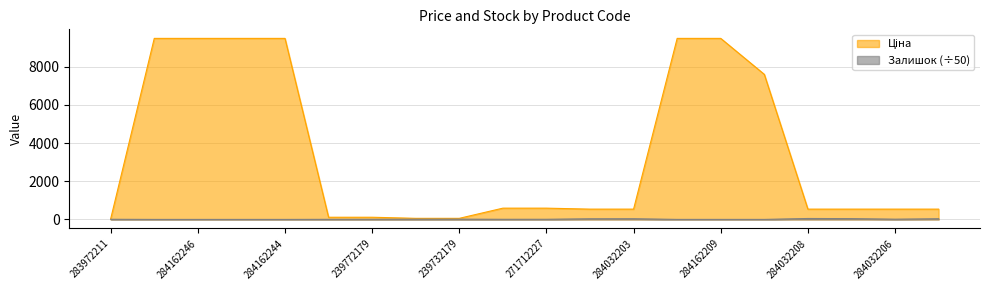

How many distinct data groups are displayed?

2